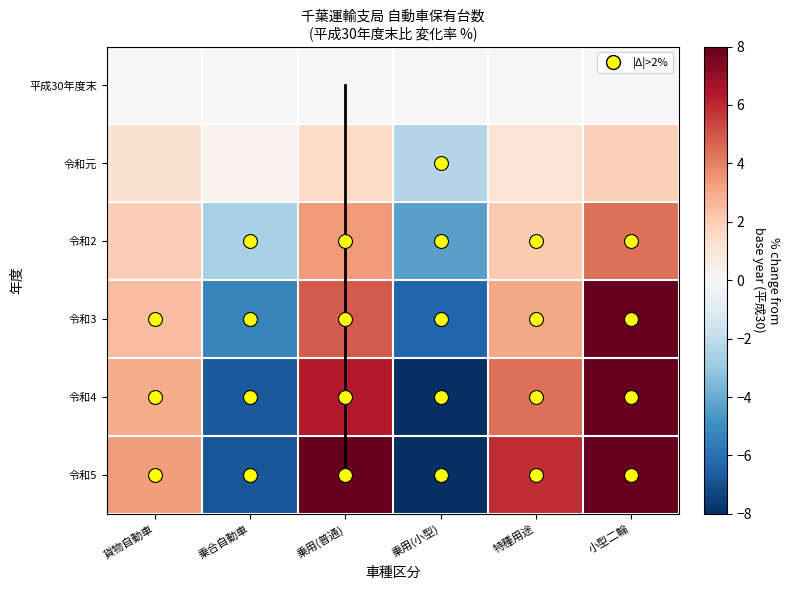

What is the maximum value shown in the chart?

15.0